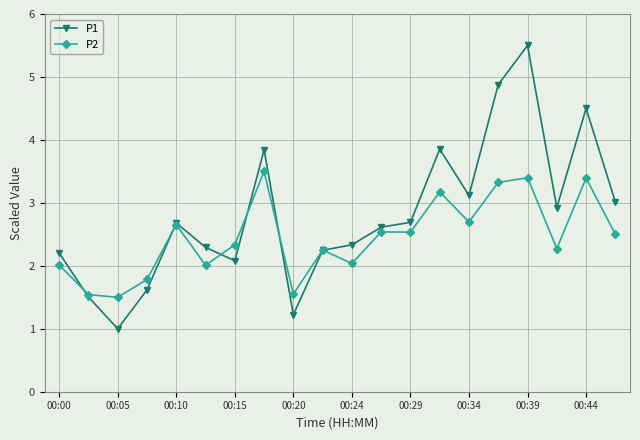

What is the value of the P2 point at the 2nd from the left?

1.5